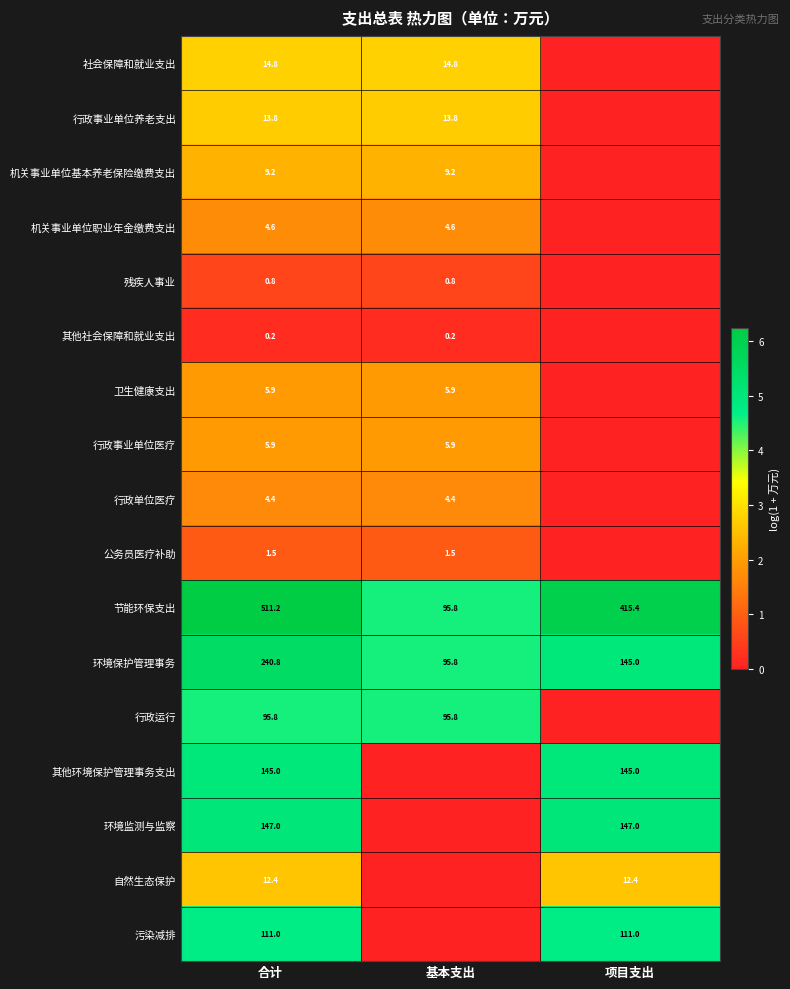

True or false: 公务员医疗补助 has a value of 0.4 at 合计.

False